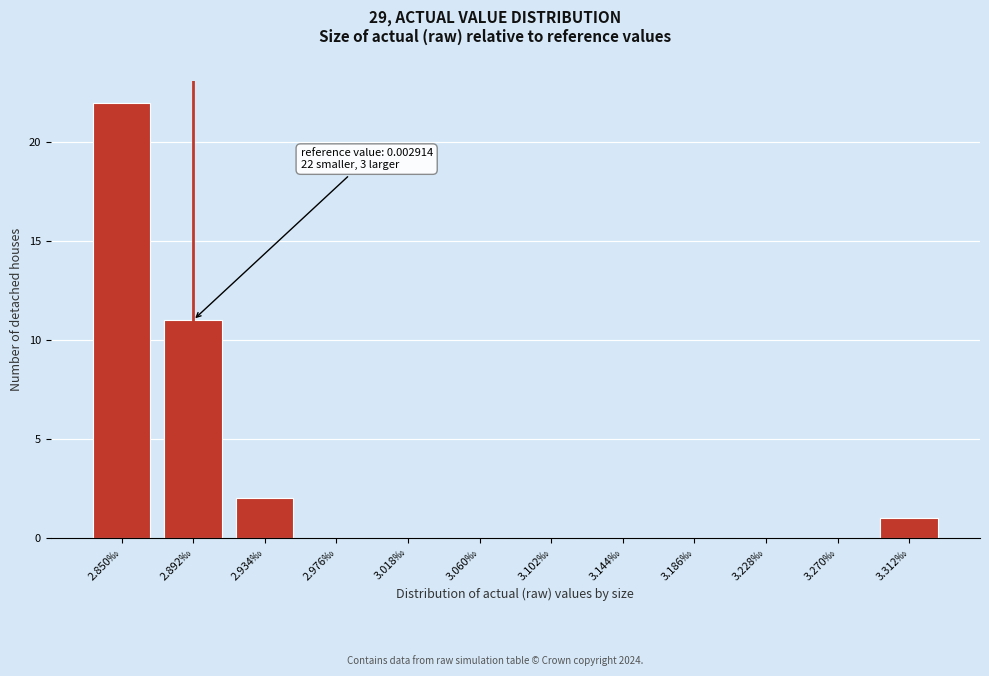

Reading left to right, transcribe all the data shown in this chart.

2.850‰=22	2.892‰=11	2.934‰=2	2.976‰=0	3.018‰=0	3.060‰=0	3.102‰=0	3.144‰=0	3.186‰=0	3.228‰=0	3.270‰=0	3.312‰=1